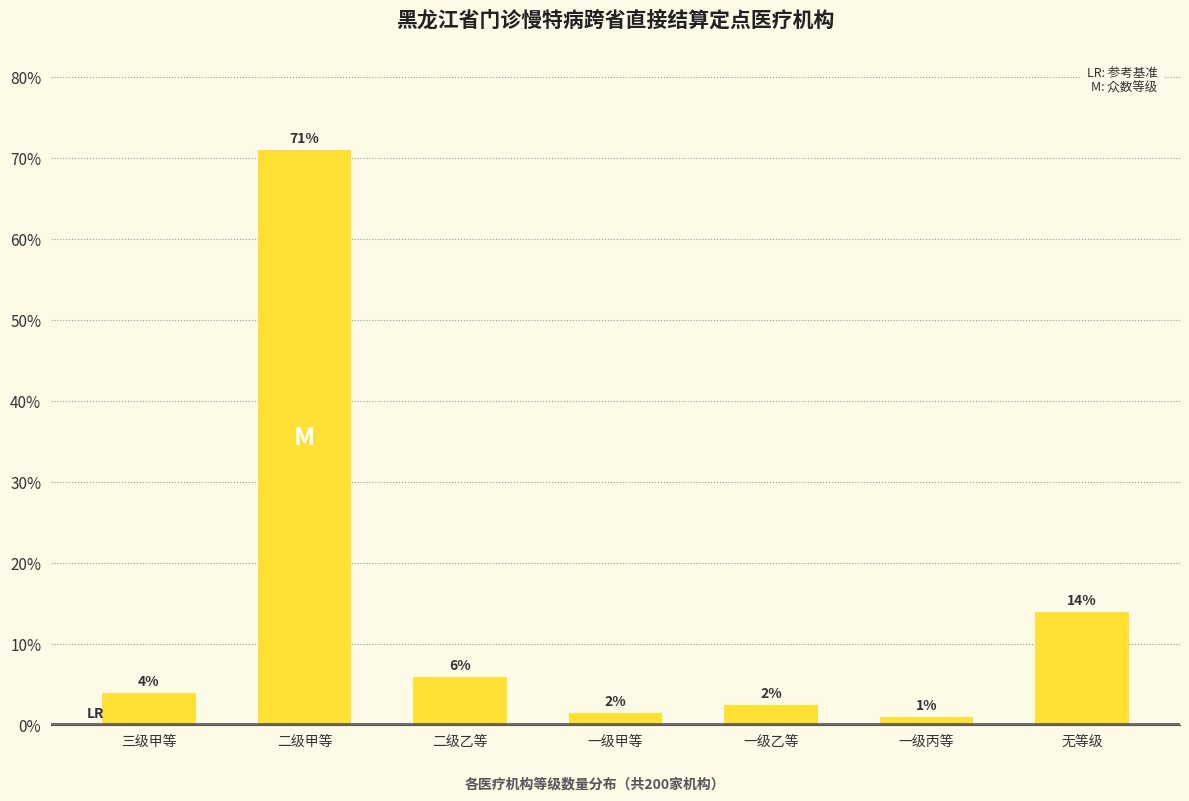

The value at 二级甲等 is 71.0. True or false?

True